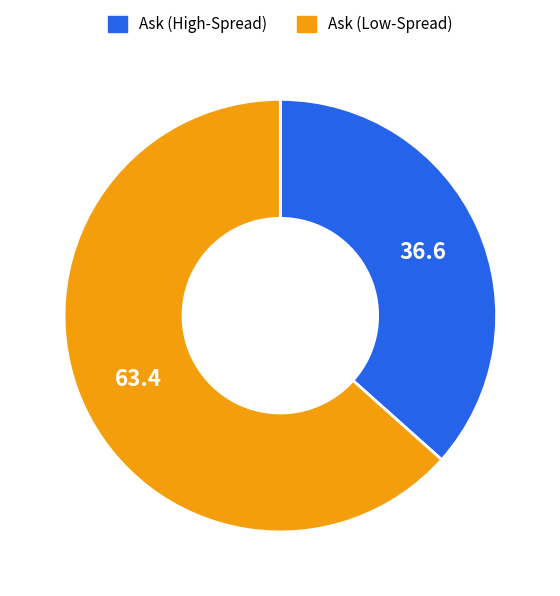

Does any single category account for the majority?

Yes